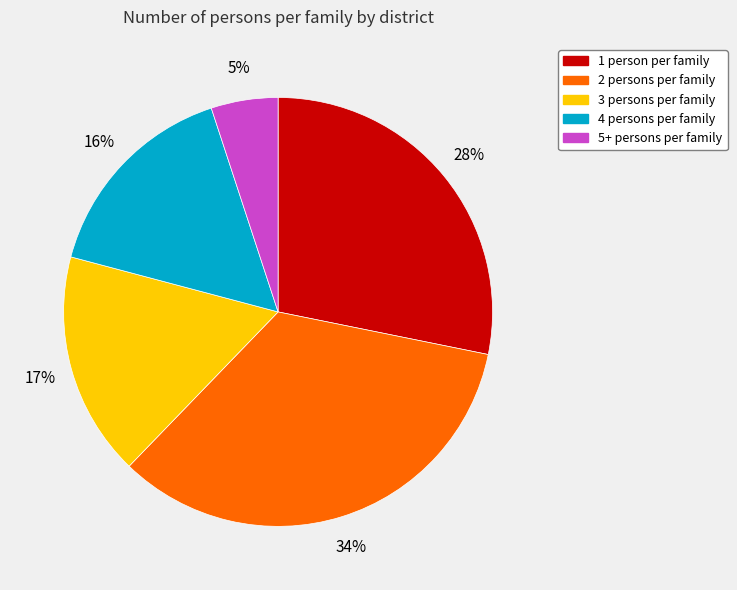

Is there a majority slice in this chart?

No